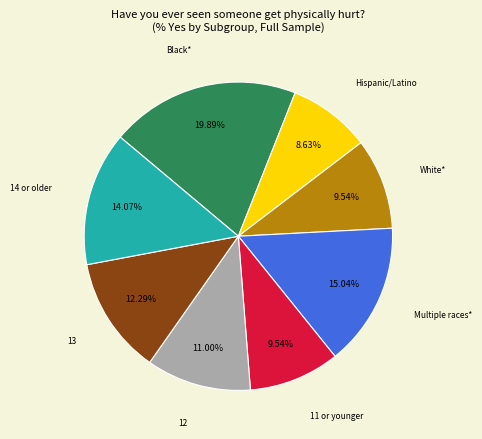

Approximately how many times larger is the value at Hispanic/Latino compared to 14 or older?

0.6